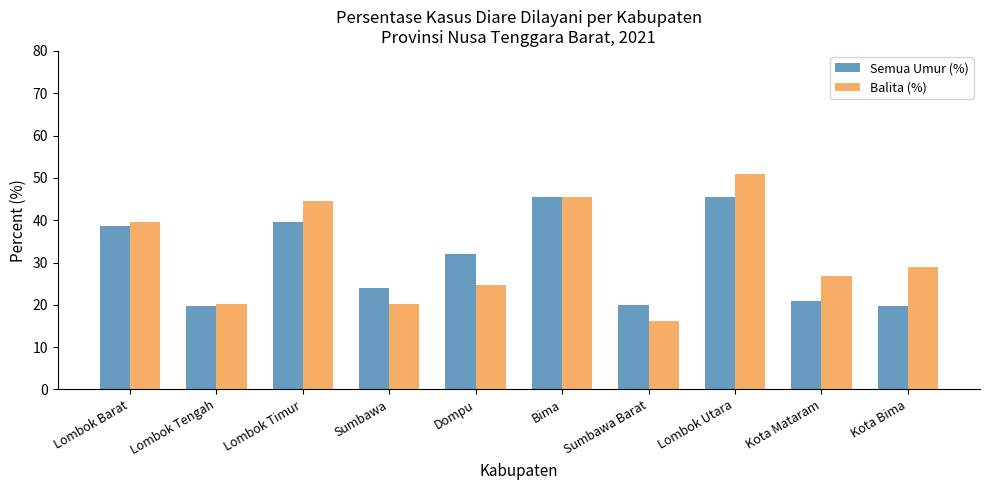

Rank the series by their maximum value, from lowest to highest.

Semua Umur (%), Balita (%)